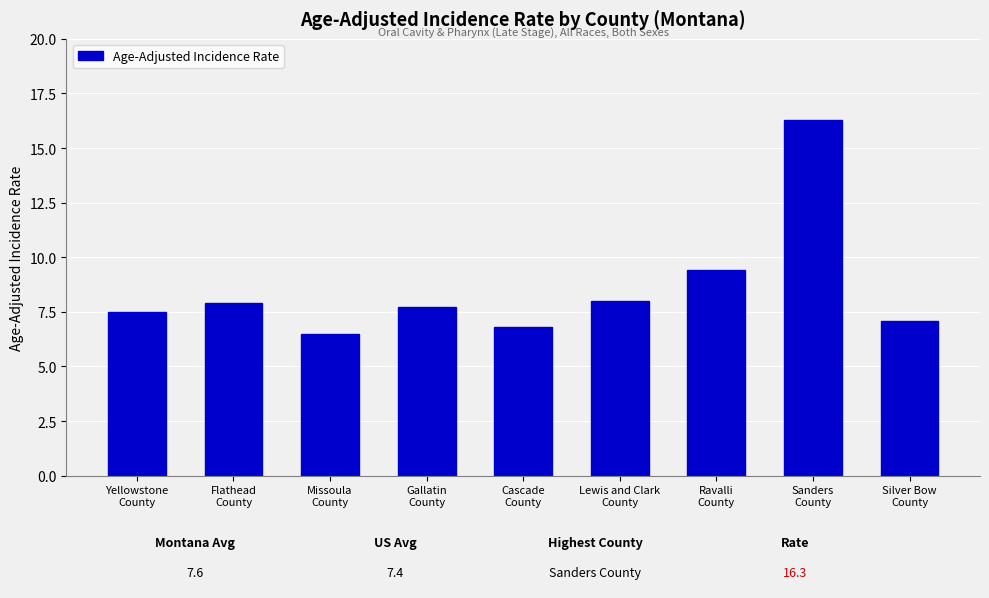

What is the sum of the values at Gallatin
County and Sanders
County?

24.0